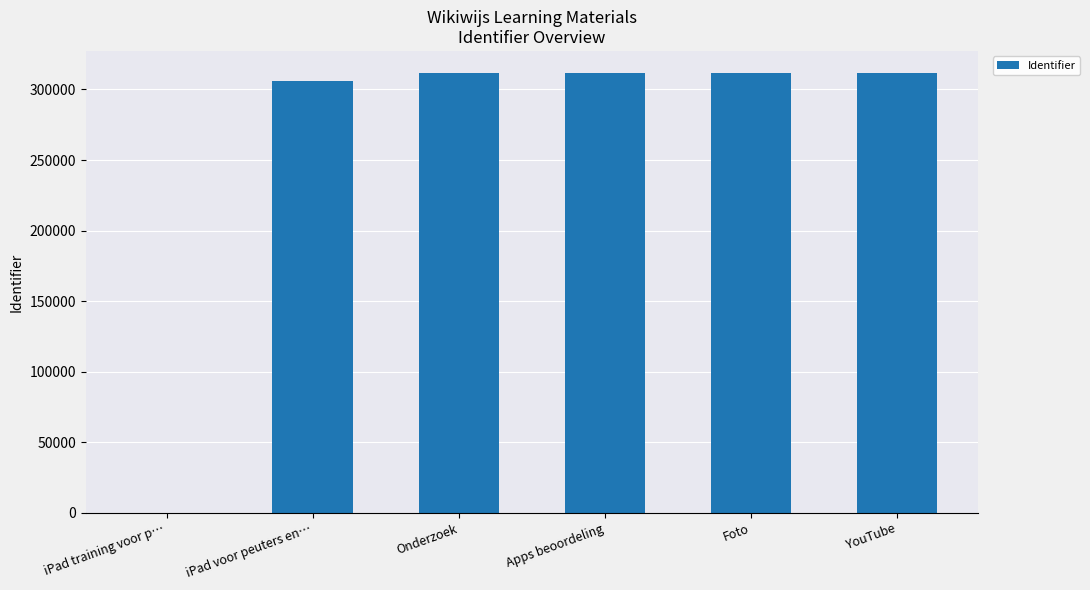

Does the chart contain stacked bars?

No